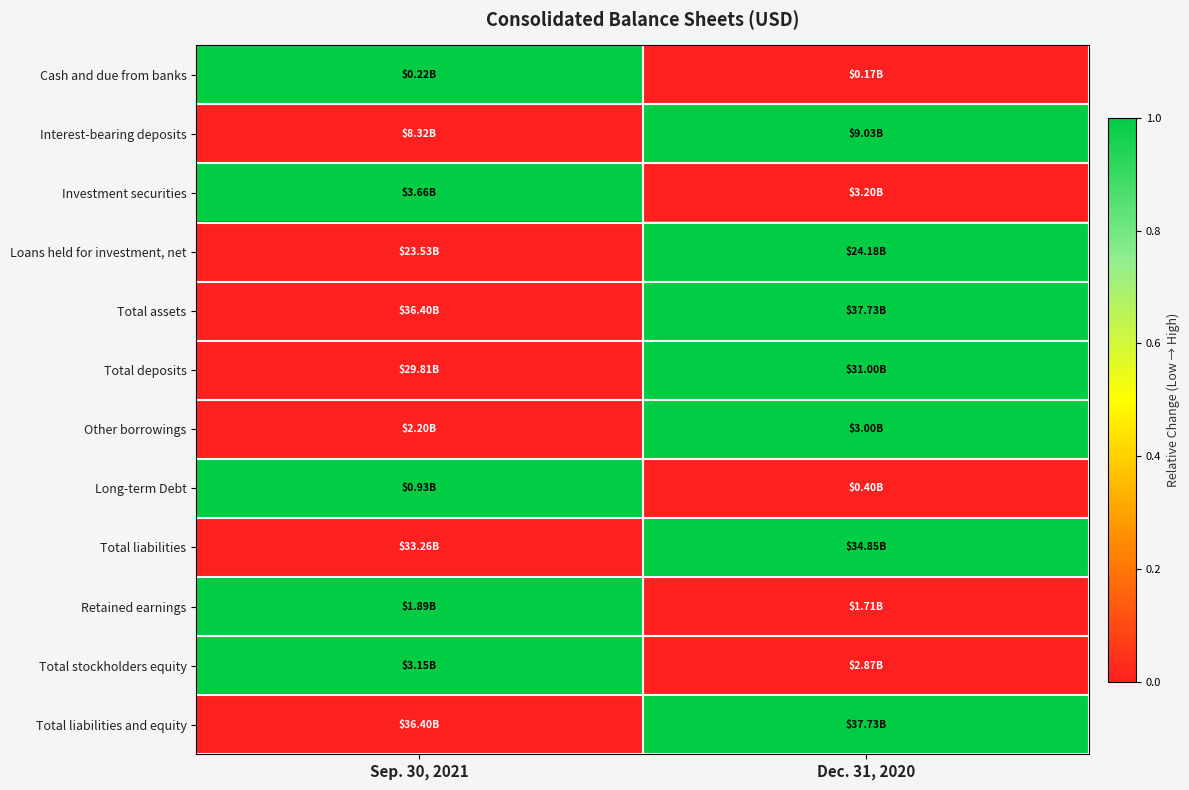

Which has a higher value, Dec. 31, 2020 or Sep. 30, 2021?

Sep. 30, 2021